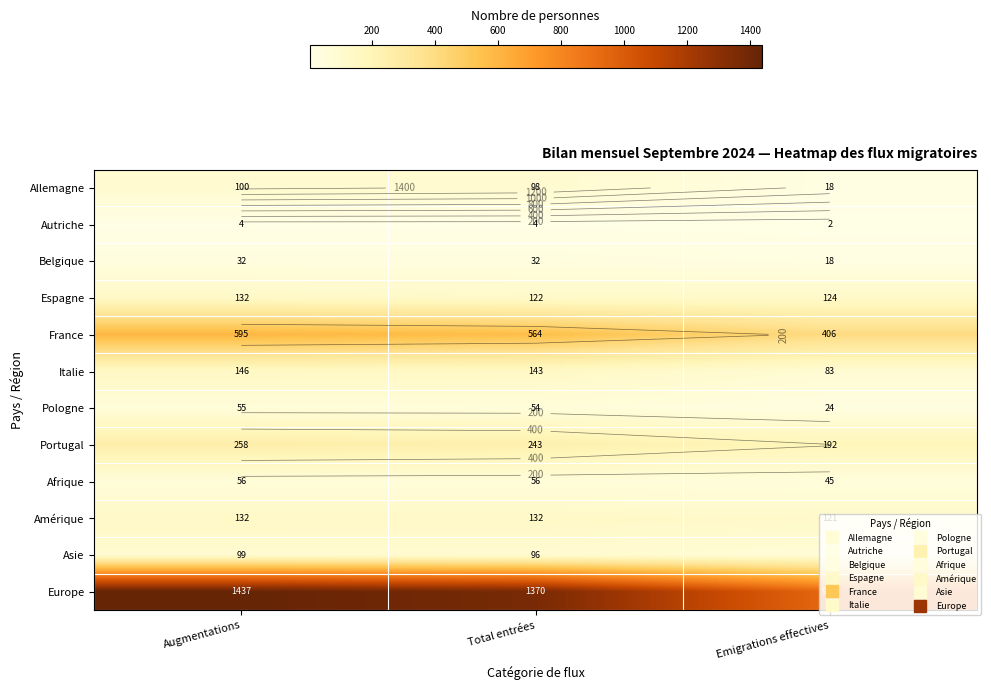

Which has a higher value, Total entrées or Augmentations?

Augmentations